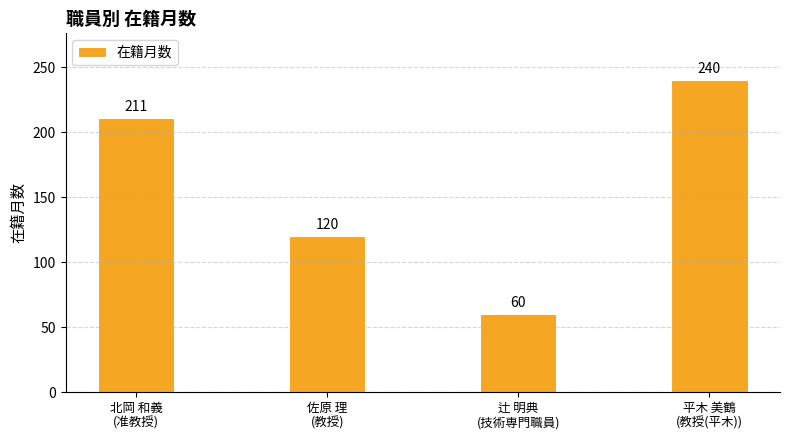

What position from the right is 北岡 和義
(准教授)?

4